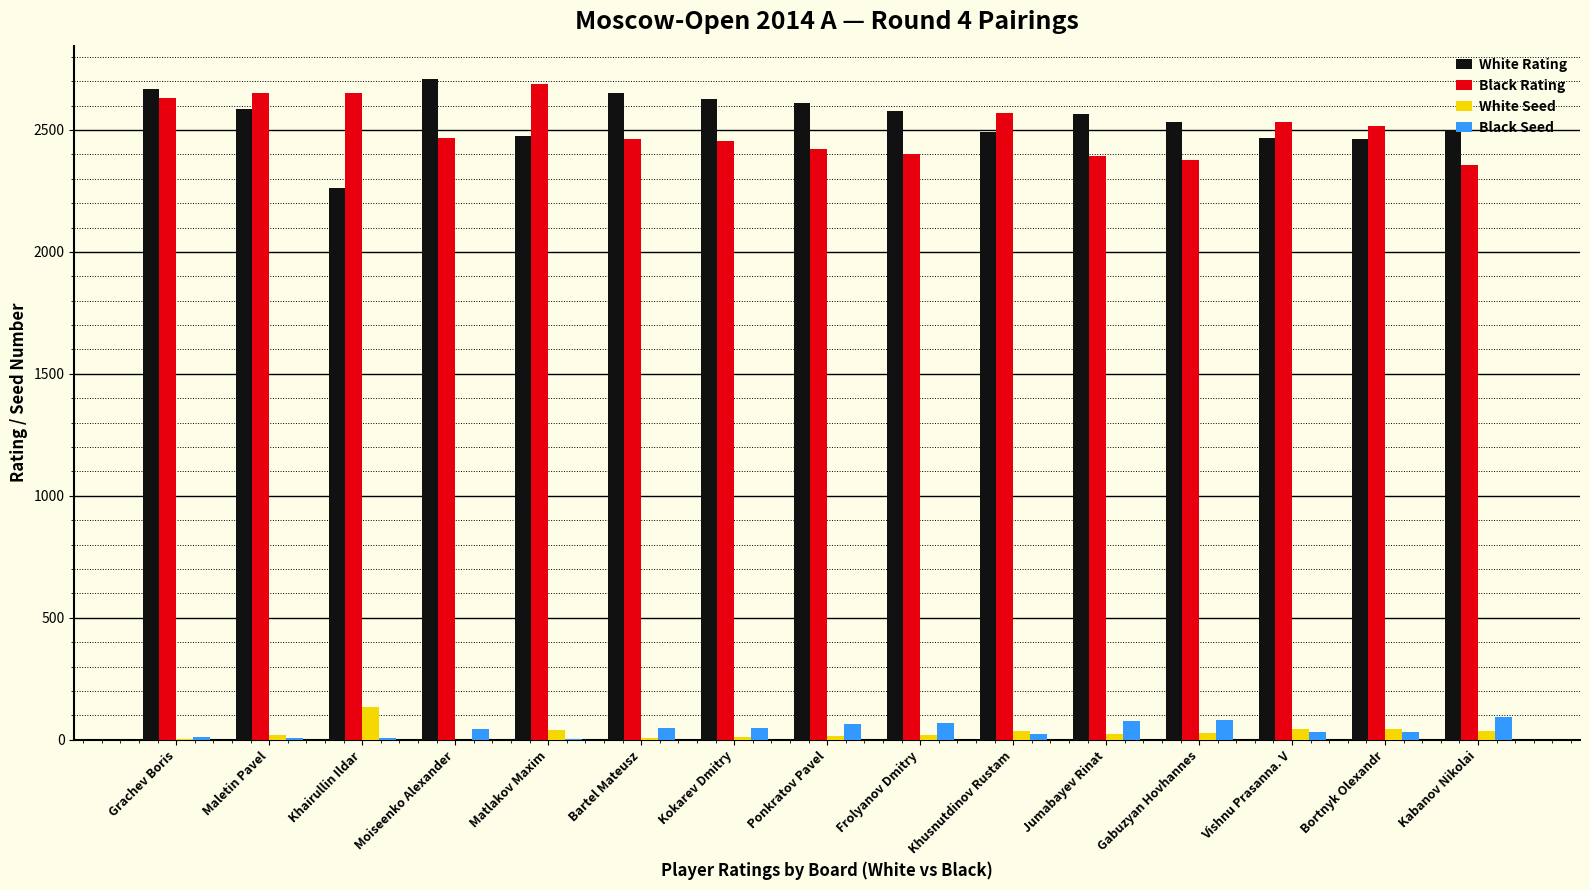

What is the sum of the White Seed values at Moiseenko Alexander and Grachev Boris?

4